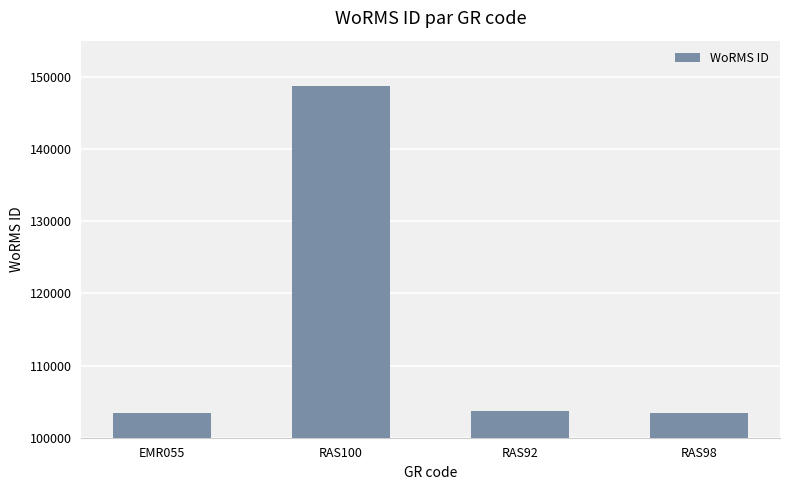

Are the bars grouped side by side (vs. stacked)?

No